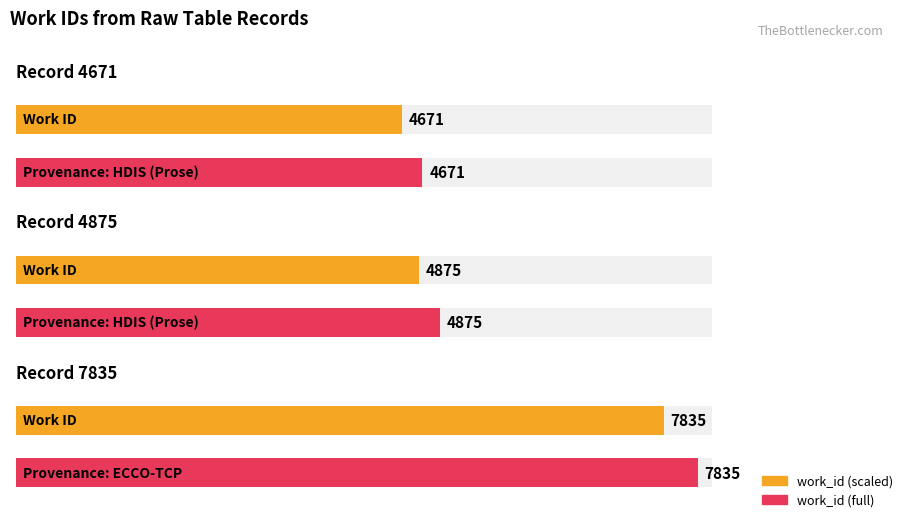

Reading right to left, extract all data points from this chart.

Record 7835=7835	Record 4875=4875	Record 4671=4671